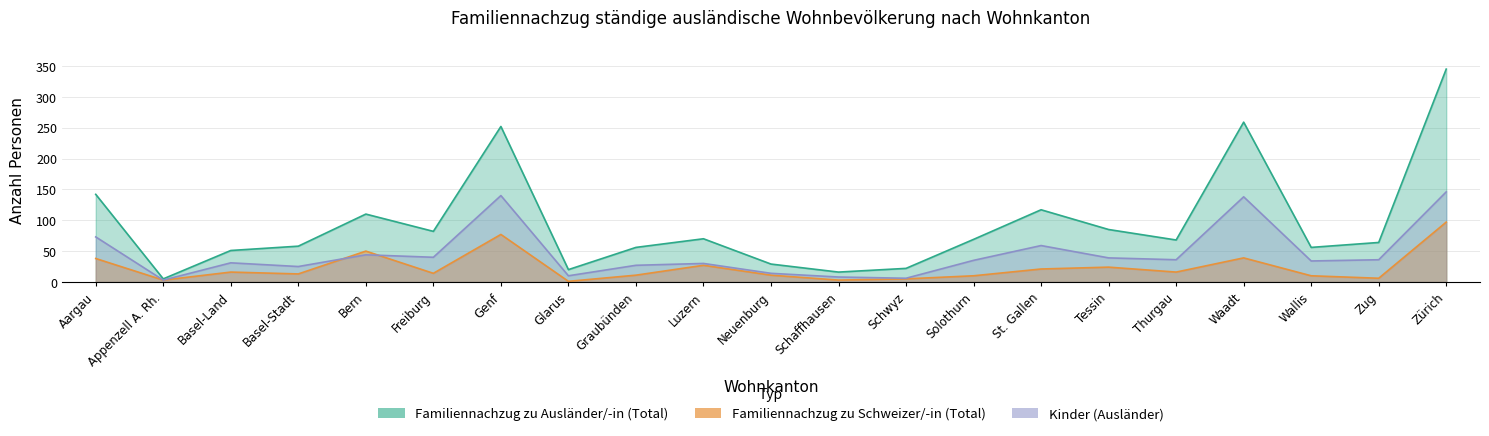

What is the sum of the Familiennachzug zu Schweizer/-in (Total) values at Waadt and Neuenburg?

50